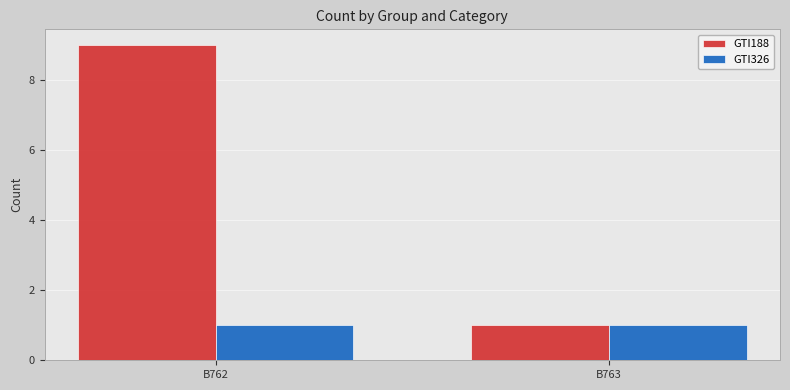

What is the average value of the GTI326 series?

1